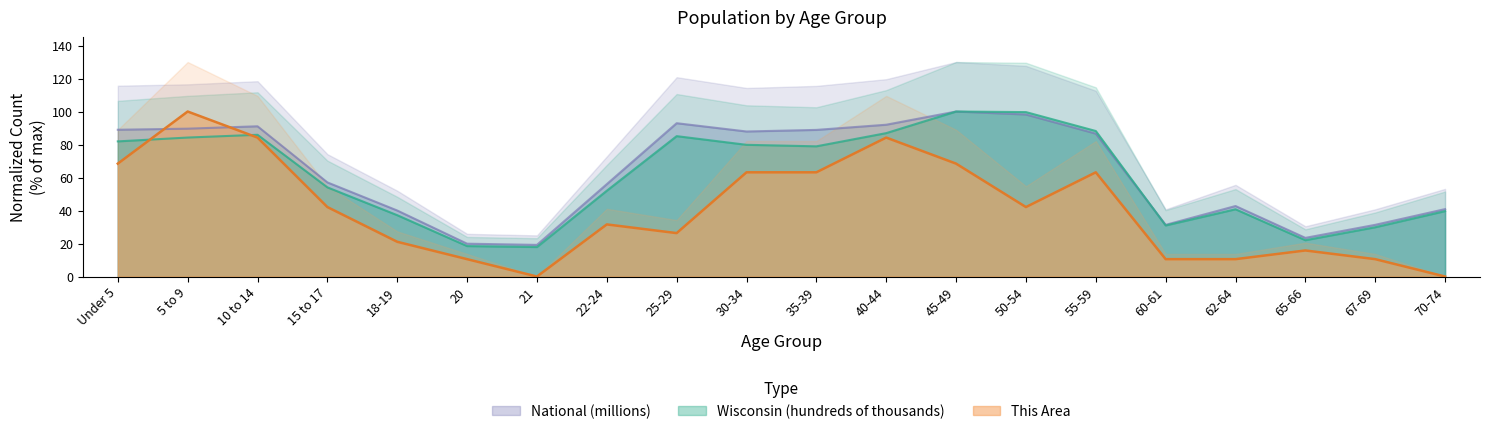

Reading left to right, what are all the values shown in this chart?

This Area: Under 5=68.4	5 to 9=100.0	10 to 14=84.2	15 to 17=42.1	18-19=21.1	20=10.5	21=0.0	22-24=31.6	25-29=26.3	30-34=63.2	35-39=63.2	40-44=84.2	45-49=68.4	50-54=42.1	55-59=63.2	60-61=10.5	62-64=10.5	65-66=15.8	67-69=10.5	70-74=0.0
Wisconsin (hundreds of thousands): Under 5=81.9	5 to 9=84.2	10 to 14=85.9	15 to 17=54.0	18-19=37.2	20=18.5	21=17.9	22-24=52.0	25-29=85.1	30-34=79.8	35-39=78.9	40-44=86.9	45-49=100.0	50-54=99.7	55-59=88.2	60-61=30.9	62-64=40.8	65-66=22.0	67-69=29.9	70-74=39.6
National (millions): Under 5=89.0	5 to 9=89.6	10 to 14=91.1	15 to 17=57.0	18-19=40.0	20=19.9	21=19.2	22-24=56.0	25-29=92.9	30-34=87.9	35-39=88.9	40-44=92.0	45-49=100.0	50-54=98.2	55-59=86.6	60-61=31.3	62-64=42.7	65-66=23.4	67-69=31.3	70-74=40.9